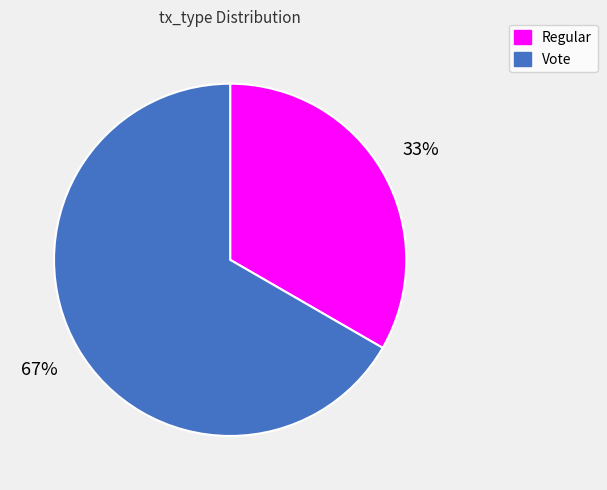

The Vote slice represents 67% of the pie. True or false?

True